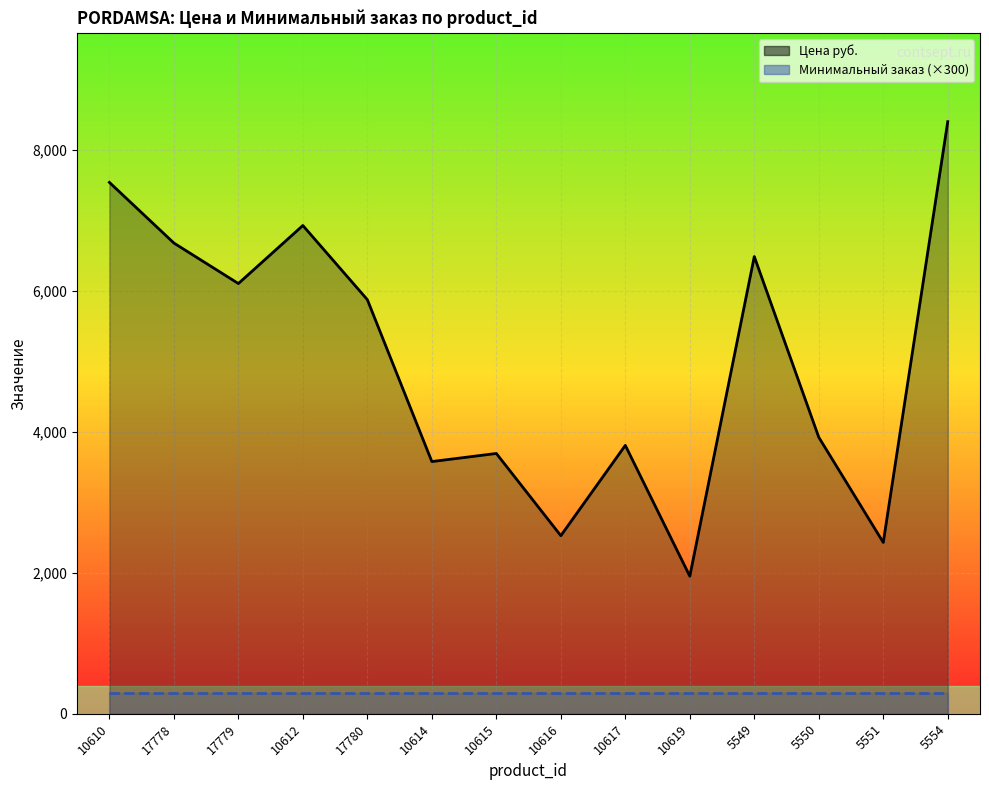

True or false: Минимальный заказ (×300) and Цена руб. intersect in this chart.

False